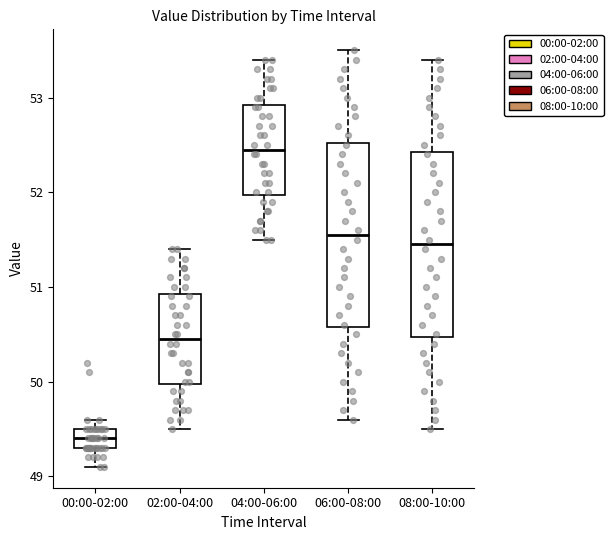

Where is the upper edge of the box for 00:00-02:00 on the y-axis? The values are not printed on the chart, so give them approximately, as read against the axis.

49.5